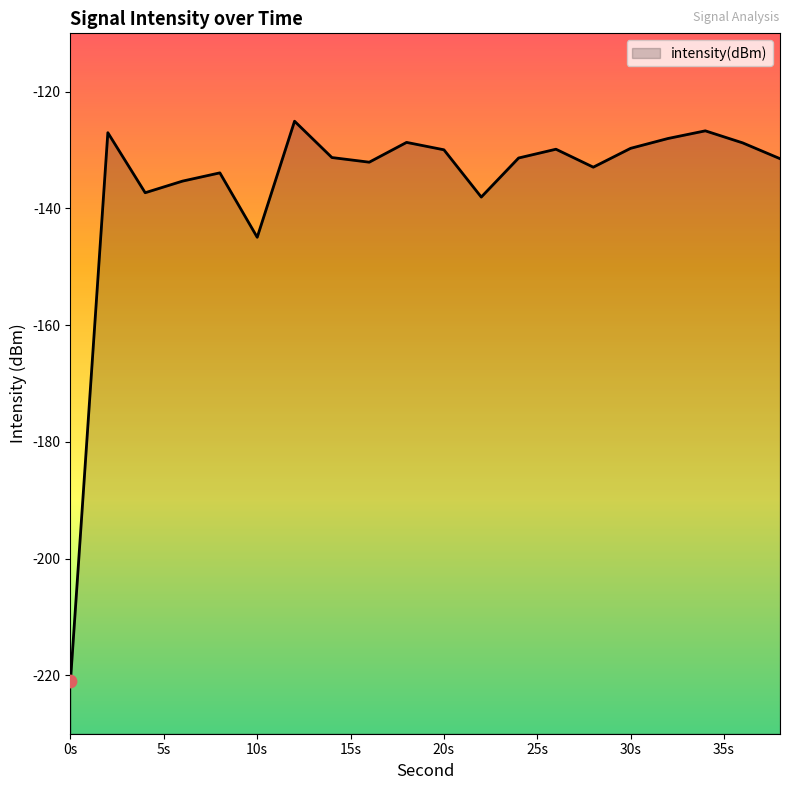

Which has a higher value, 6 or 22?

6